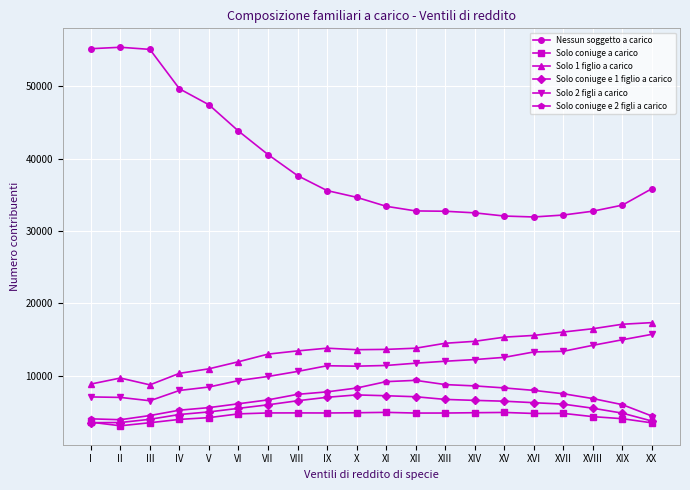

True or false: Solo 2 figli a carico and Solo coniuge e 1 figlio a carico intersect in this chart.

False